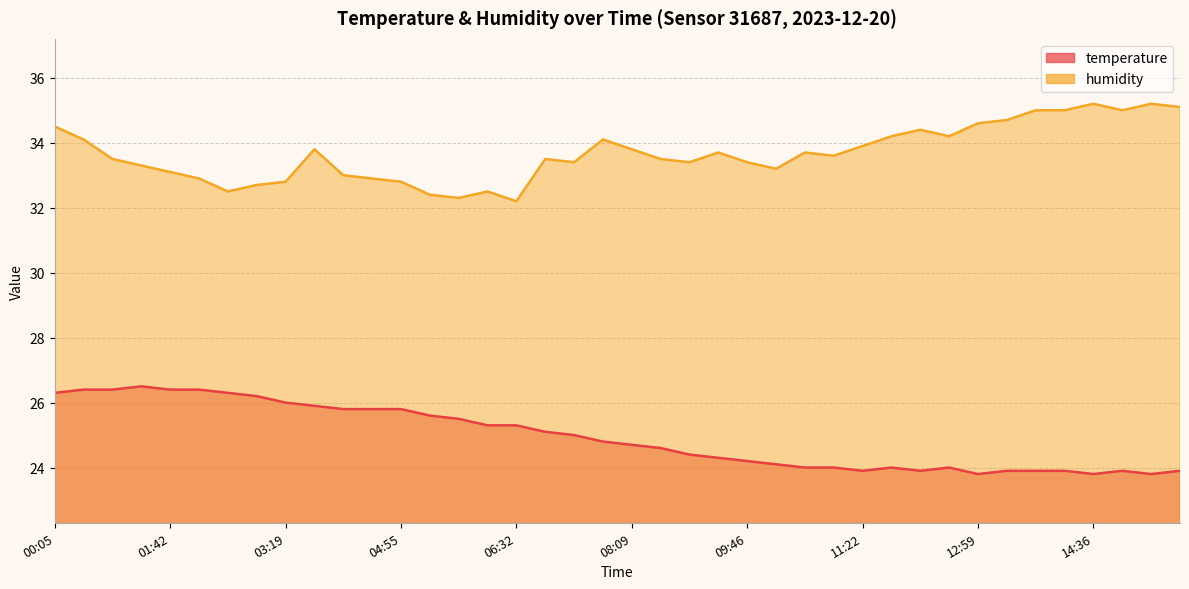

At 14:36, list the series in order from largest to smallest.

humidity, temperature